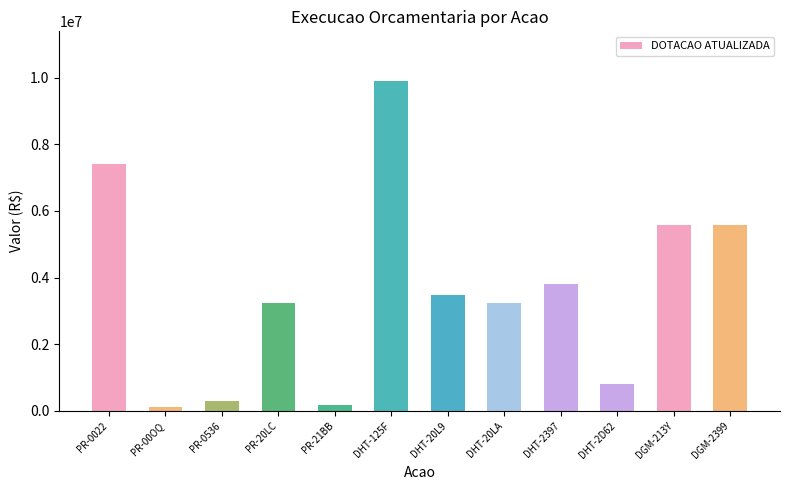

What is the label of the 5th bar from the right?

DHT-20LA